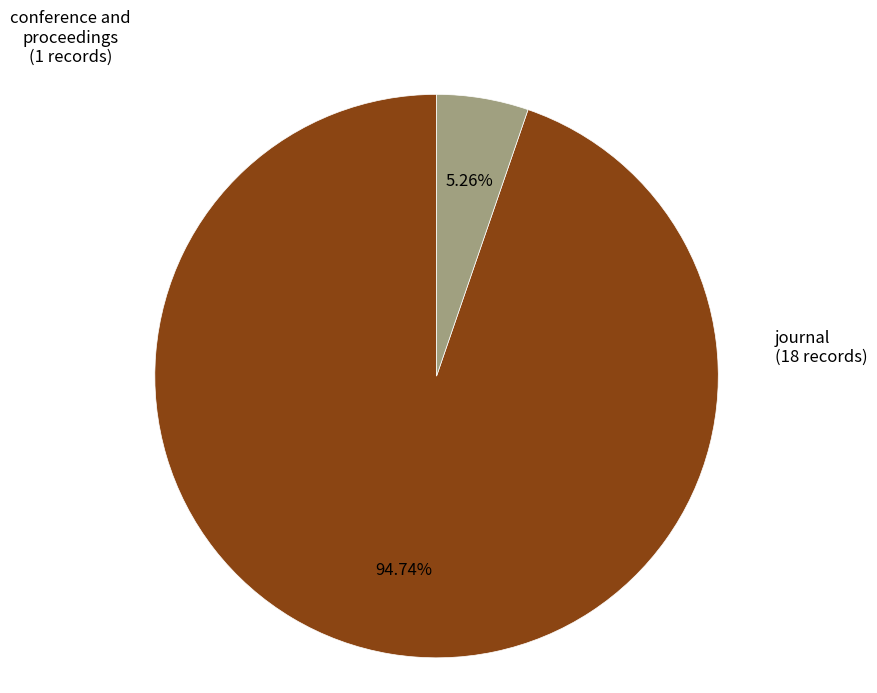

Is there a majority slice in this chart?

Yes